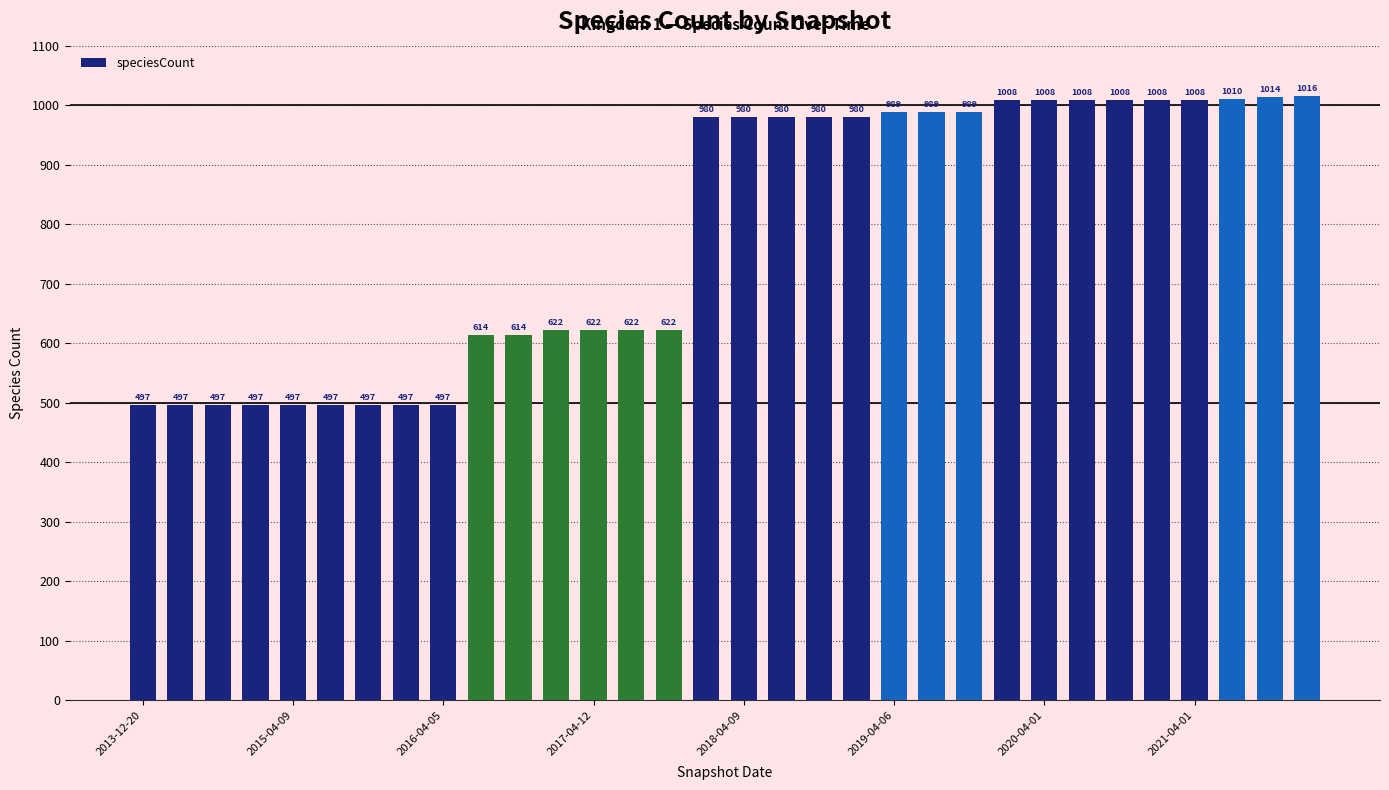

What is the value of the 14th bar from the left?

622